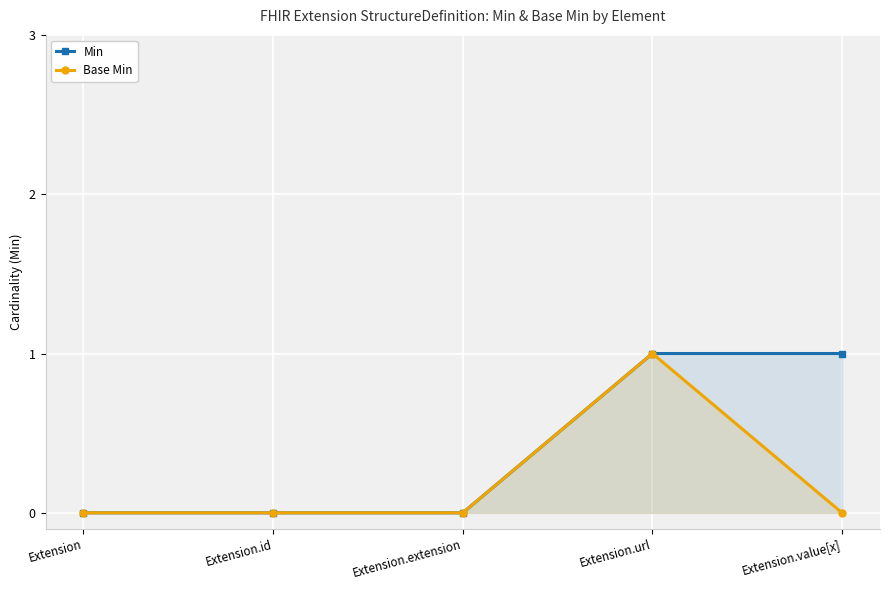

Which category has the lowest value in the Base Min series?

Extension